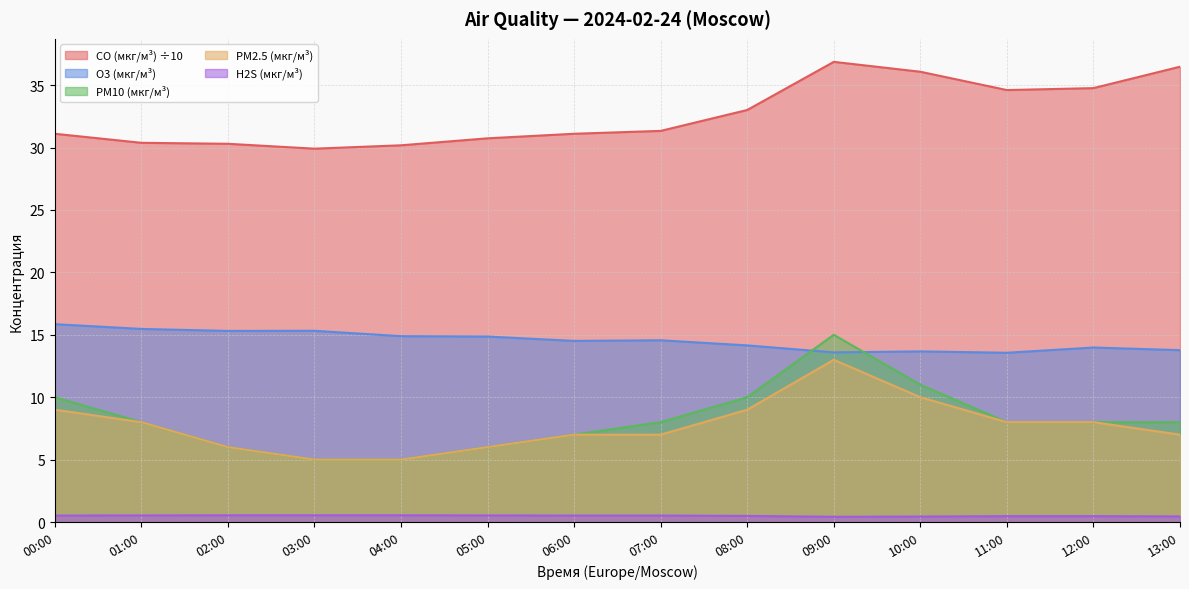

At which label is CO (мкг/м³) closest to 33?

08:00